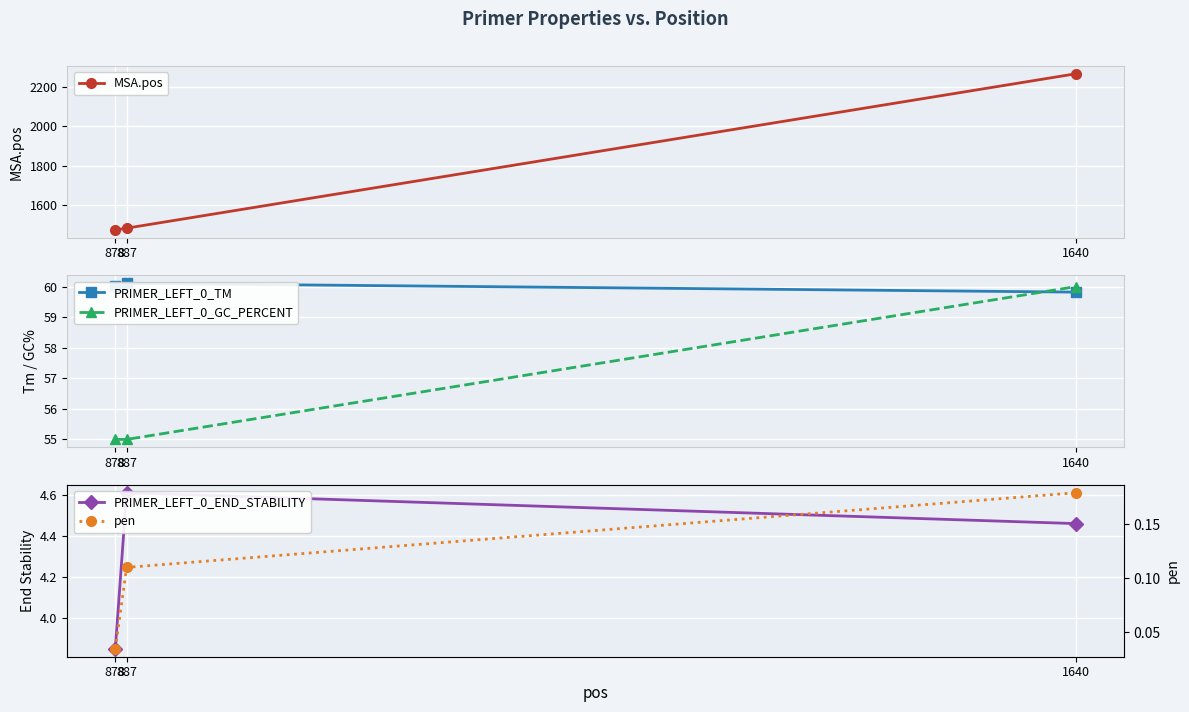

Is the value of PRIMER_LEFT_0_END_STABILITY at 887 greater than the value of MSA.pos at 1640?

No